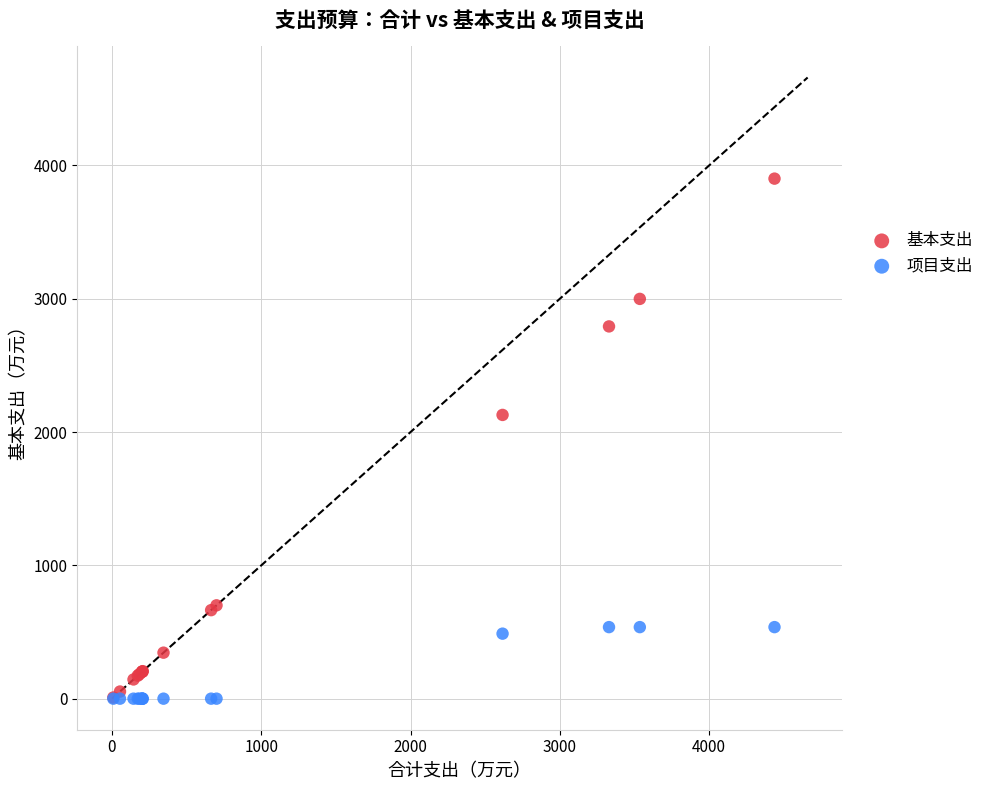

Which series has the largest Y range (max minus min)?

基本支出